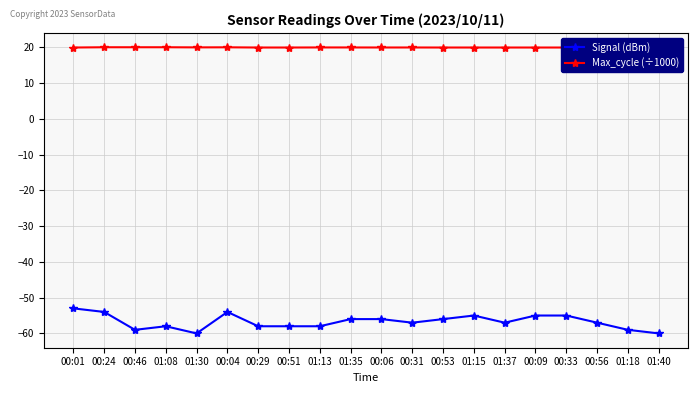

Between 01:40 and 00:01, which is larger?

00:01